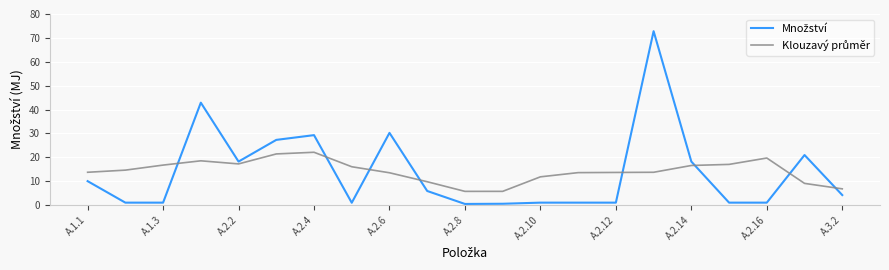

List the series in order of their peak value, lowest first.

Klouzavý průměr, Množství